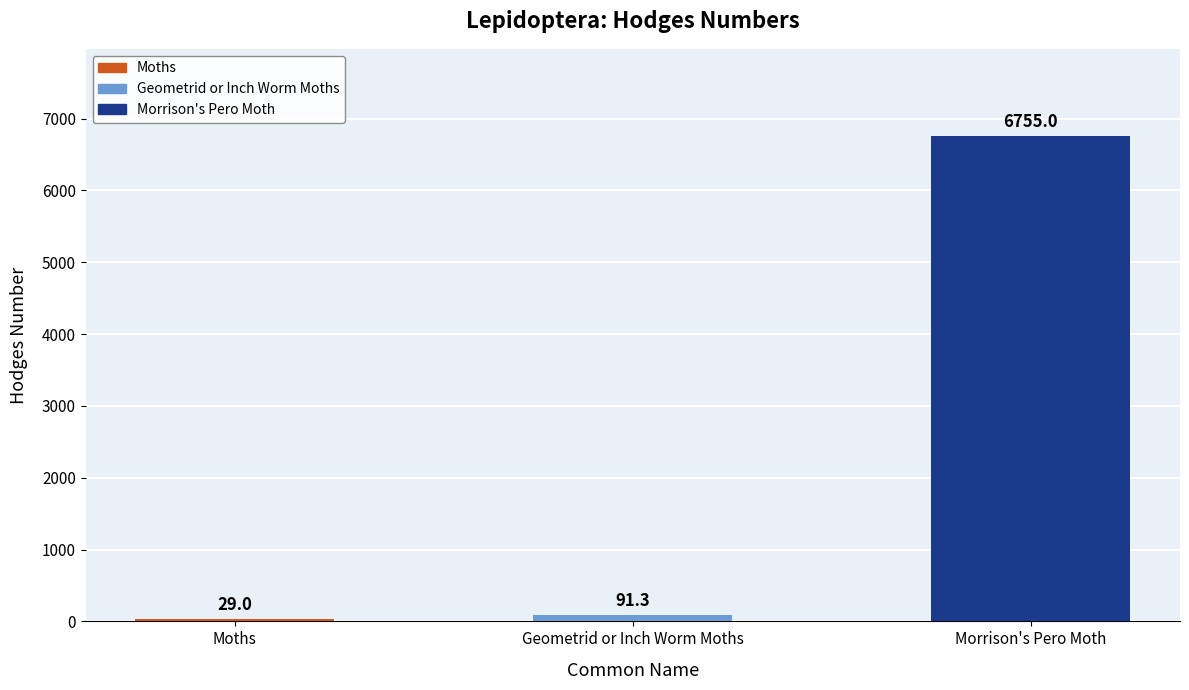

What is the sum of all values?

6875.3